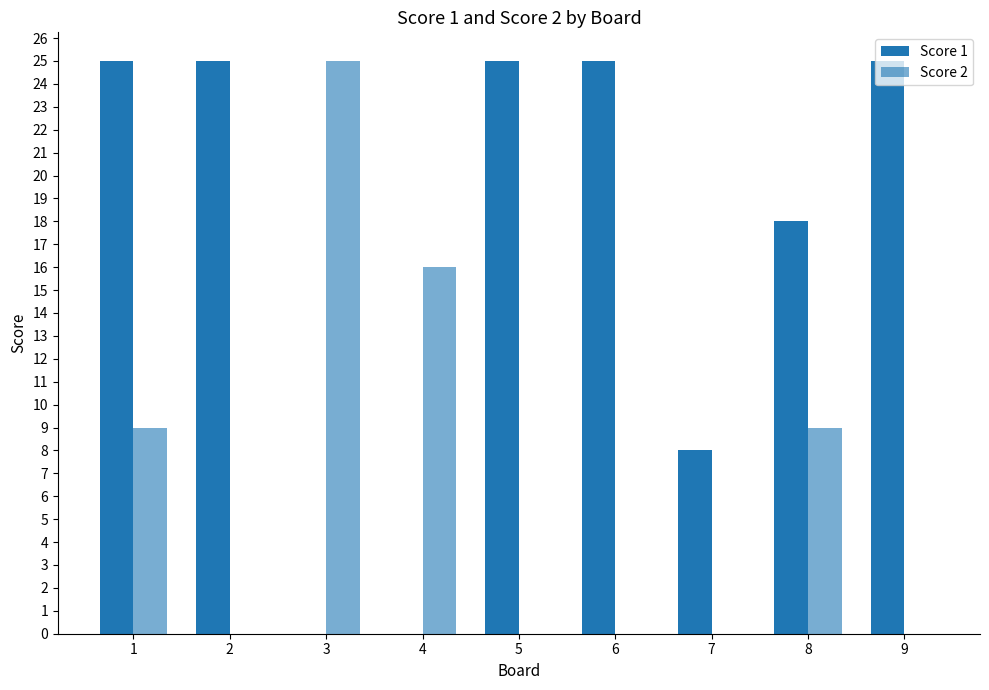

Reading right to left, transcribe all the data shown in this chart.

Score 1: 25	18	8	25	25	0	0	25	25
Score 2: 0	9	0	0	0	16	25	0	9